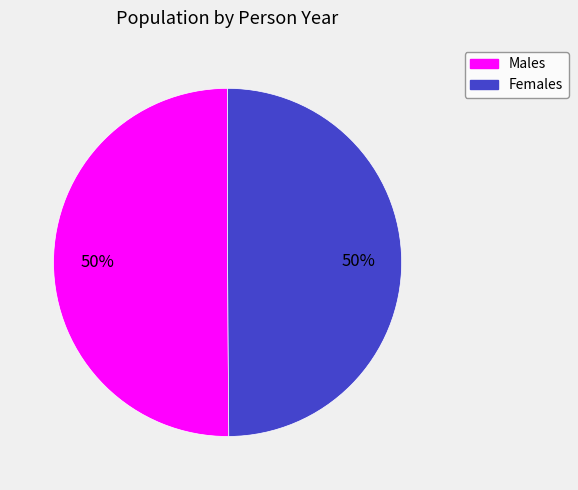

To the nearest percent, what is the average slice percentage?

50%